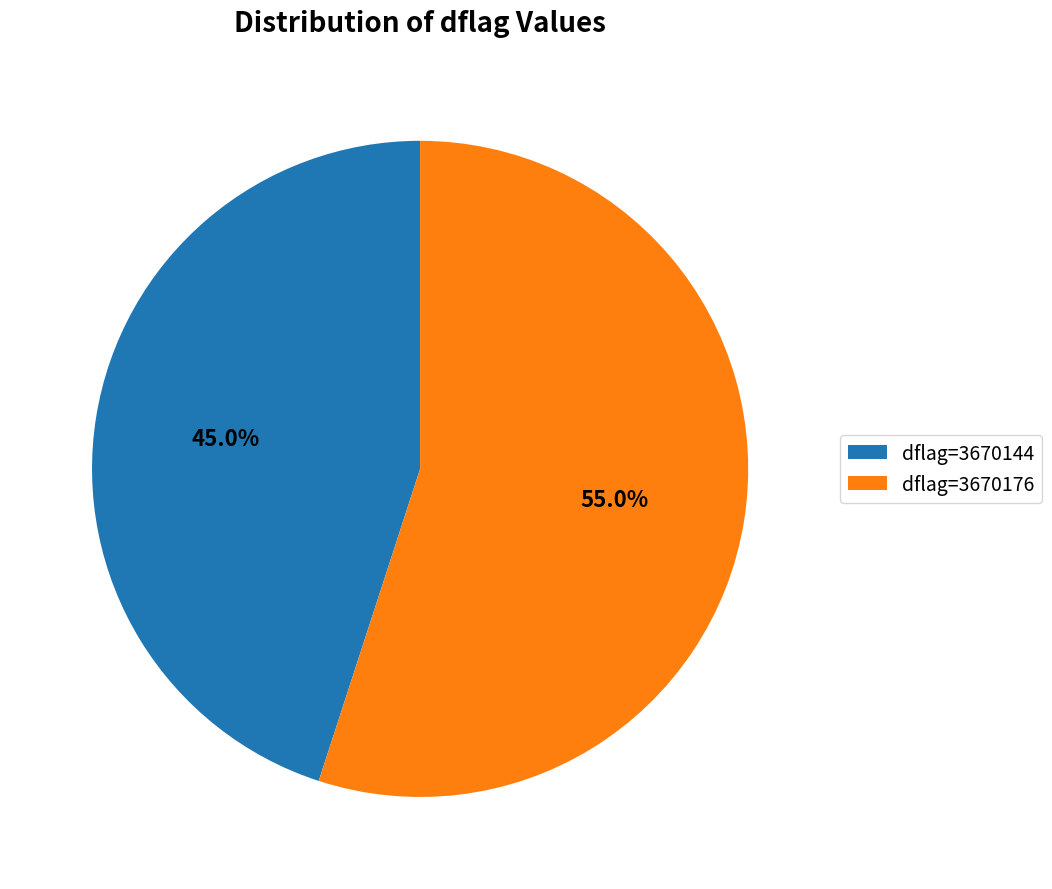

What is the smallest slice in the pie chart?

dflag=3670144